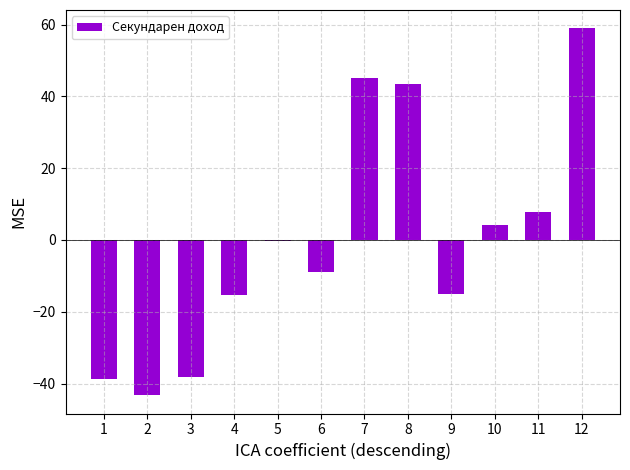

Between 6 and 12, which is larger?

12